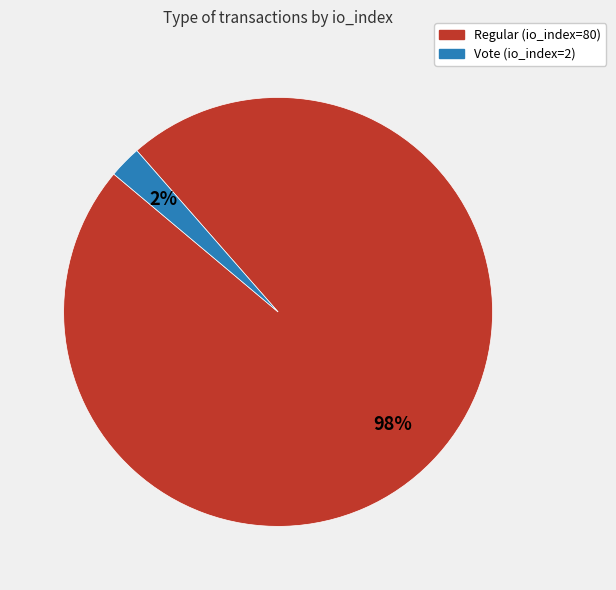

To the nearest percent, what is the average slice percentage?

50%